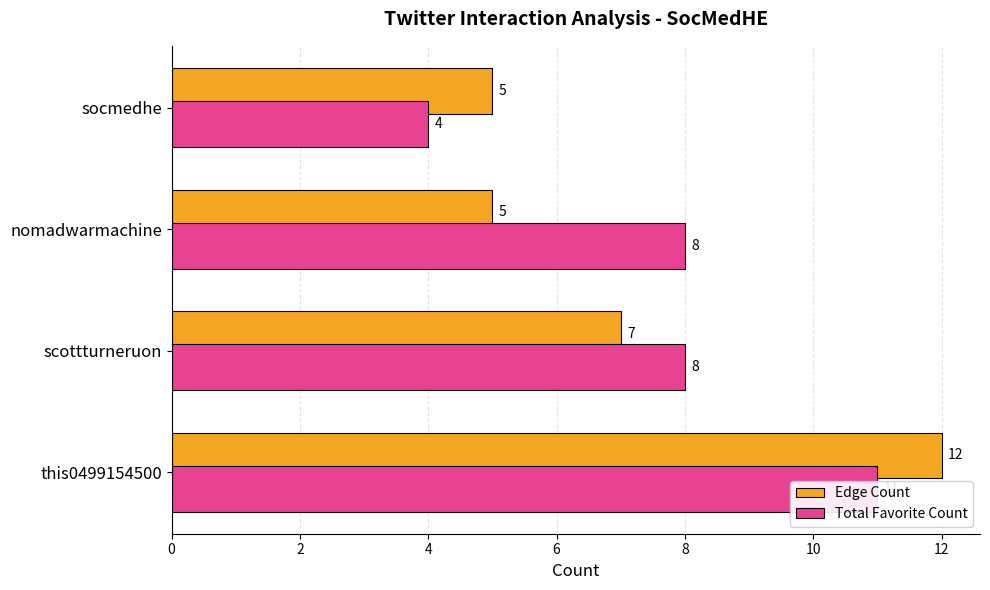

What is the minimum value shown in the chart?

4